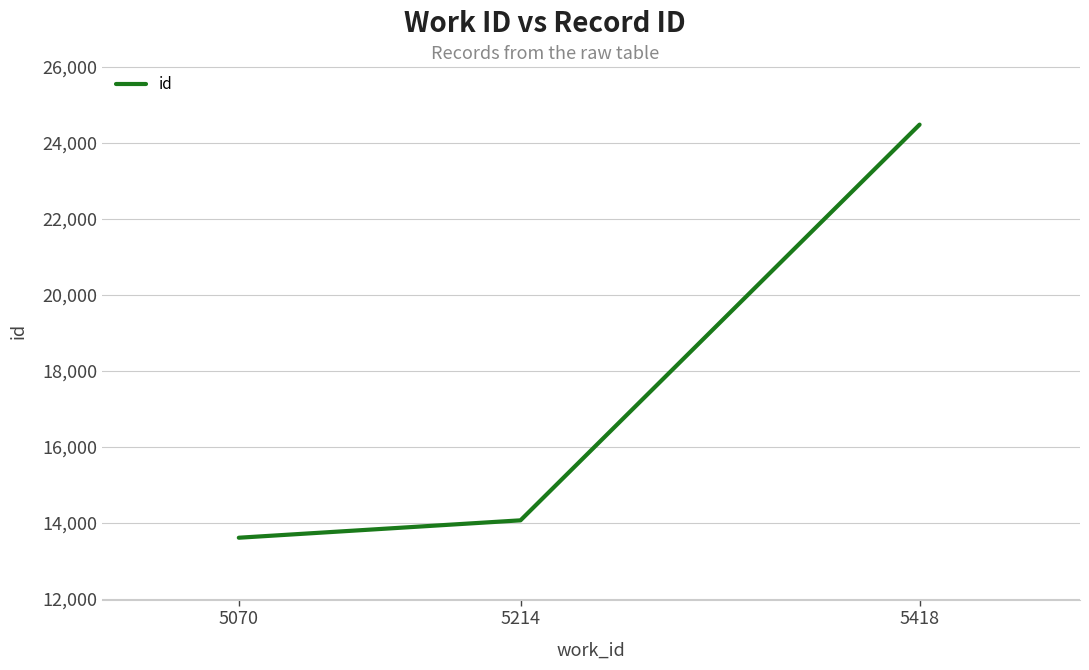

Which label corresponds to the smallest value in the chart?

5070